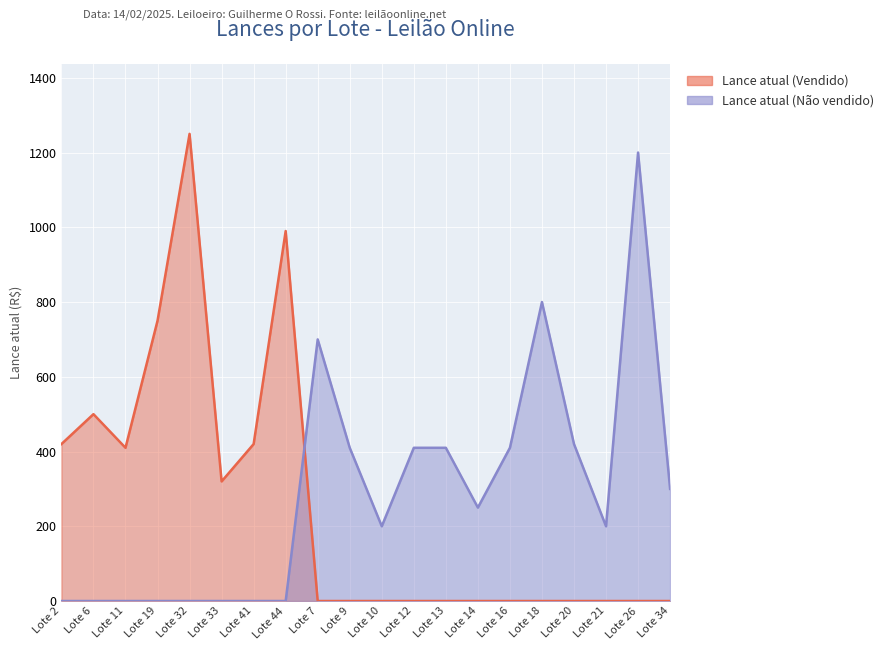

Which label corresponds to the largest value in the chart?

Lote 32